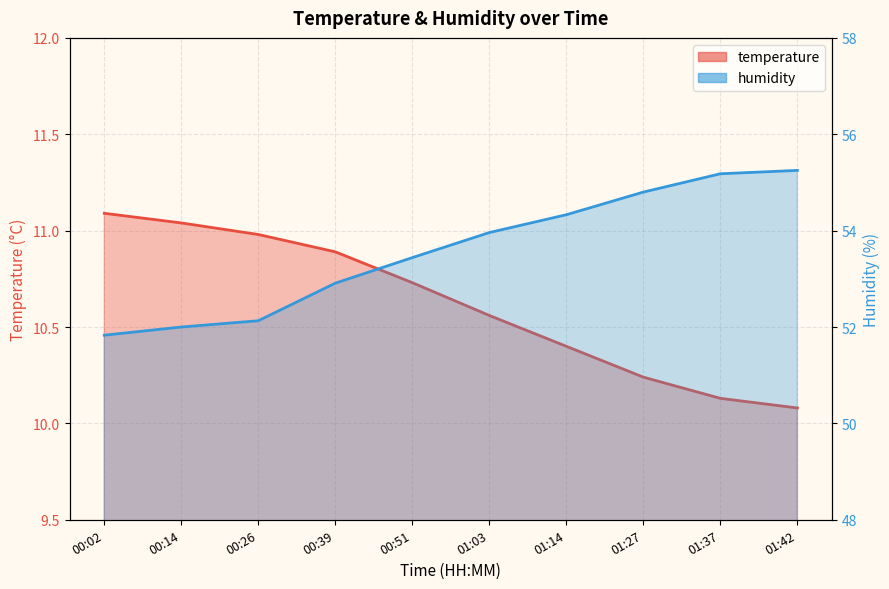

Reading left to right, transcribe all the data shown in this chart.

temperature: 11.1	11.0	11.0	10.9	10.7	10.6	10.4	10.2	10.1	10.1
humidity: 51.8	52.0	52.1	52.9	53.4	54.0	54.3	54.8	55.2	55.2